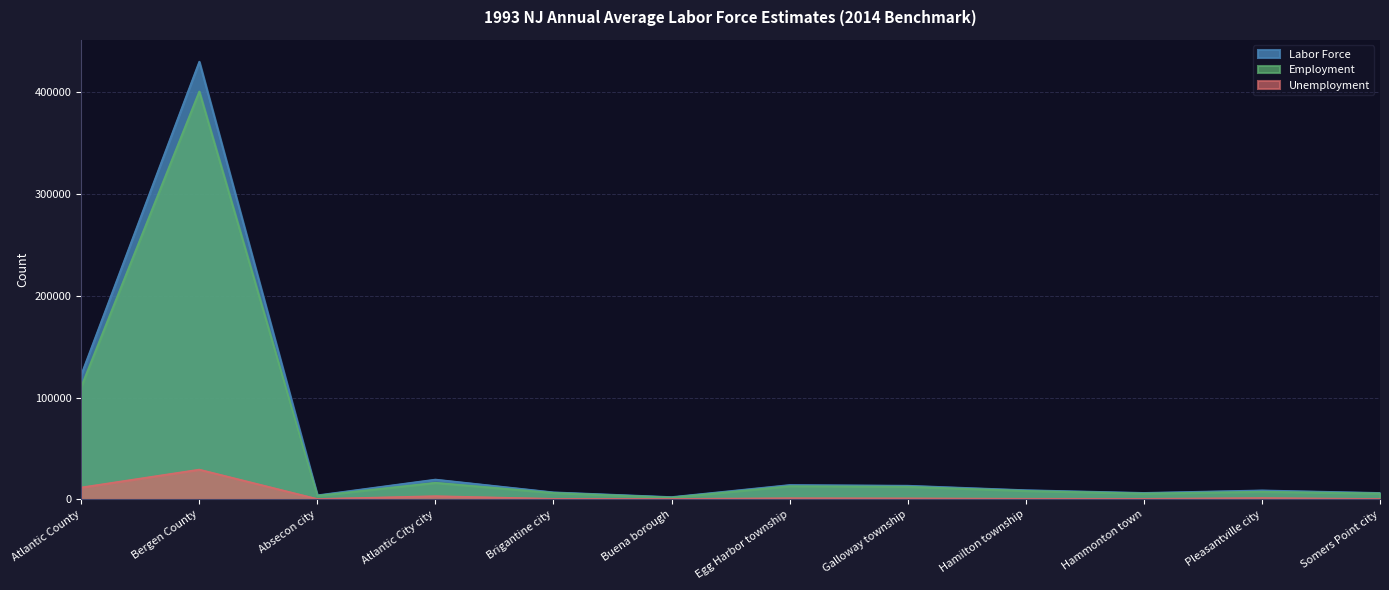

At which category is the sum across all series the highest?

Bergen County